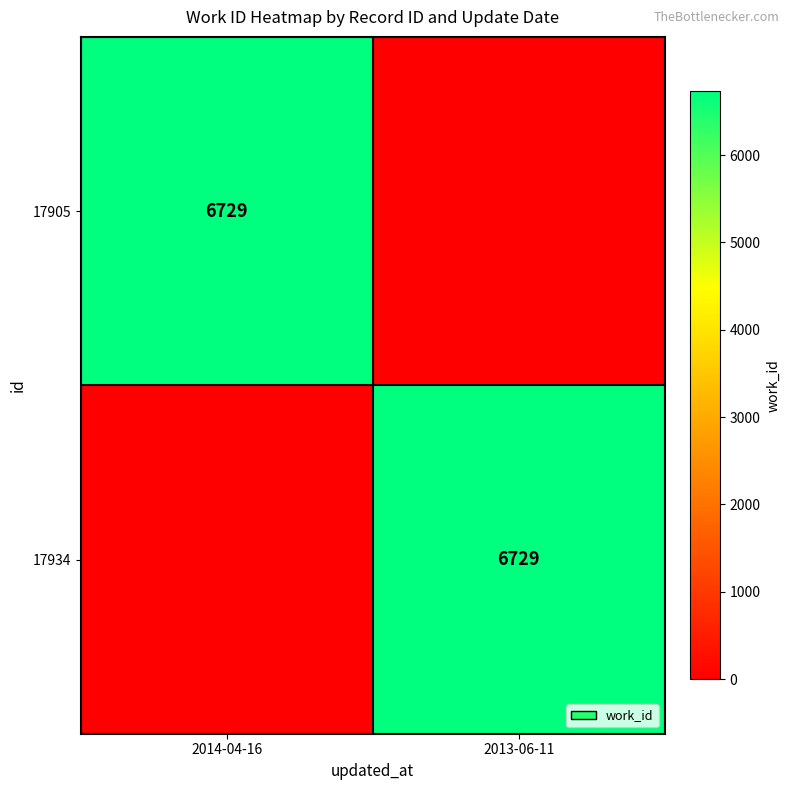

What is the total value across all series at 2013-06-11?

6729